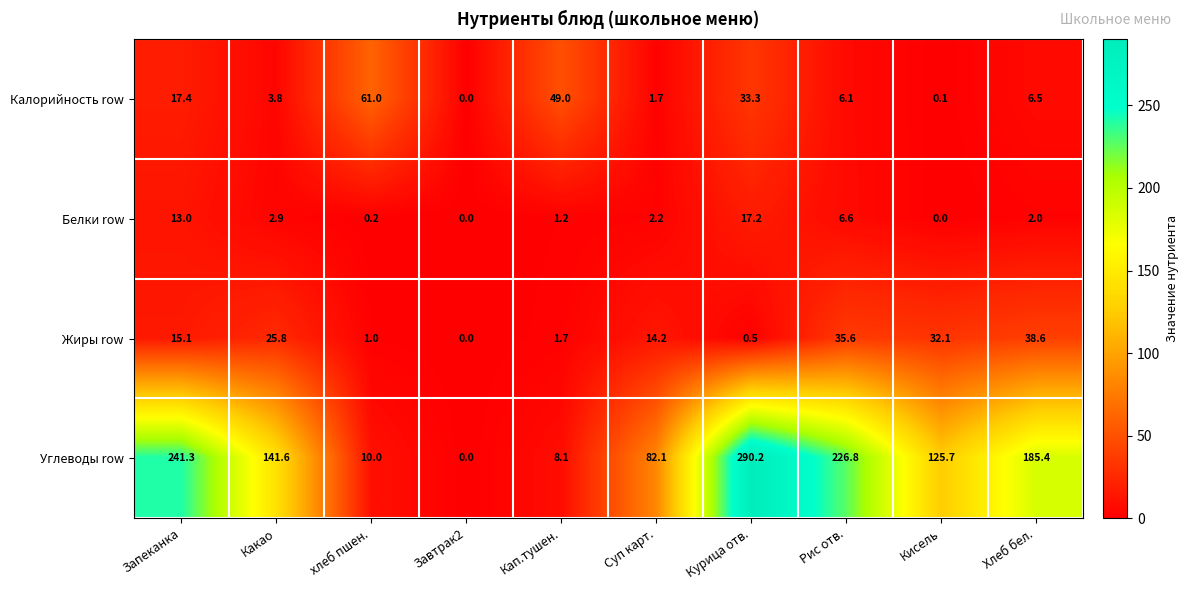

At which label does Белки row first exceed 2?

Запеканка